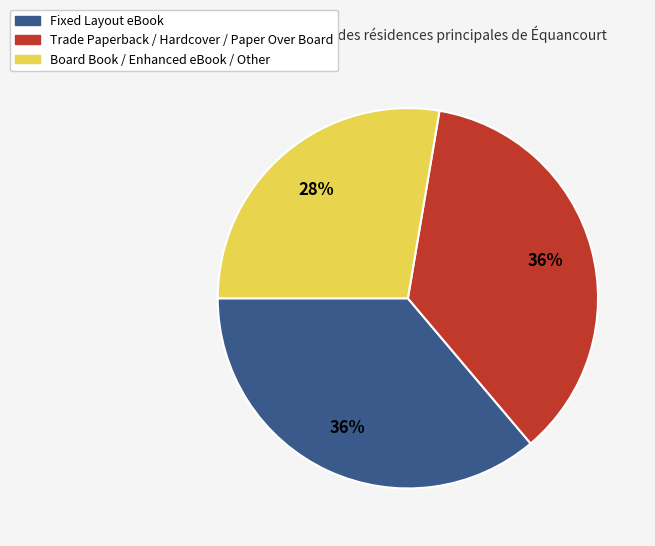

Is there a majority slice in this chart?

No